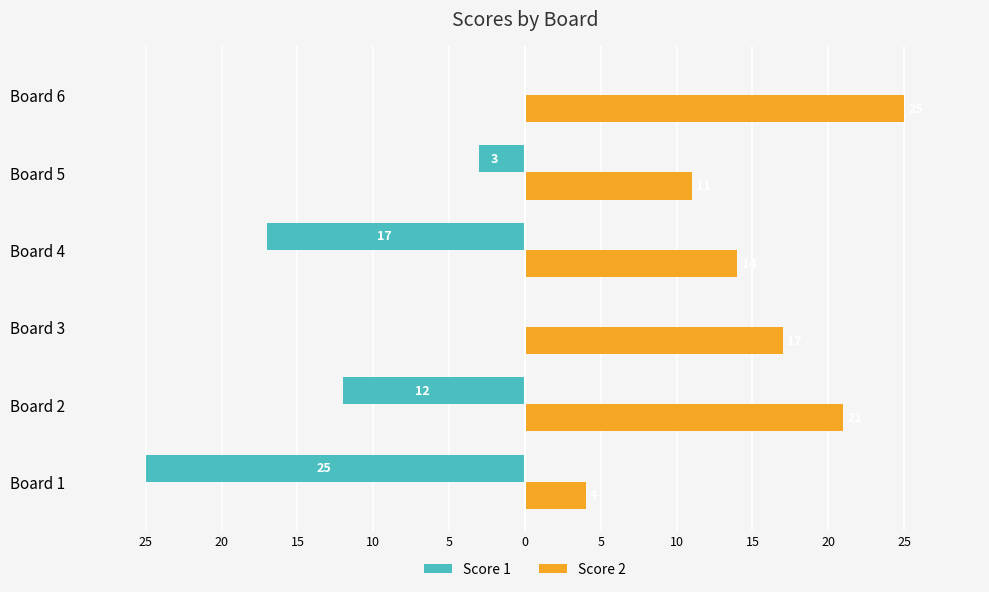

List the series in order of their overall mean, lowest first.

Score 1, Score 2